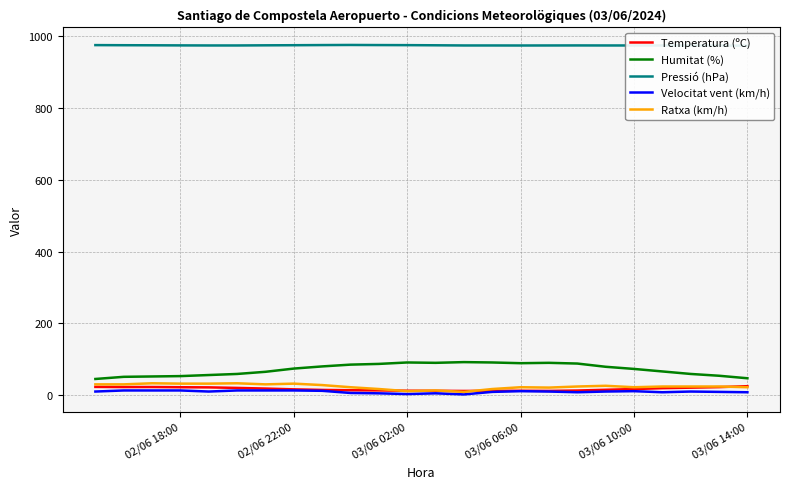

What is the greatest value displayed?

975.9